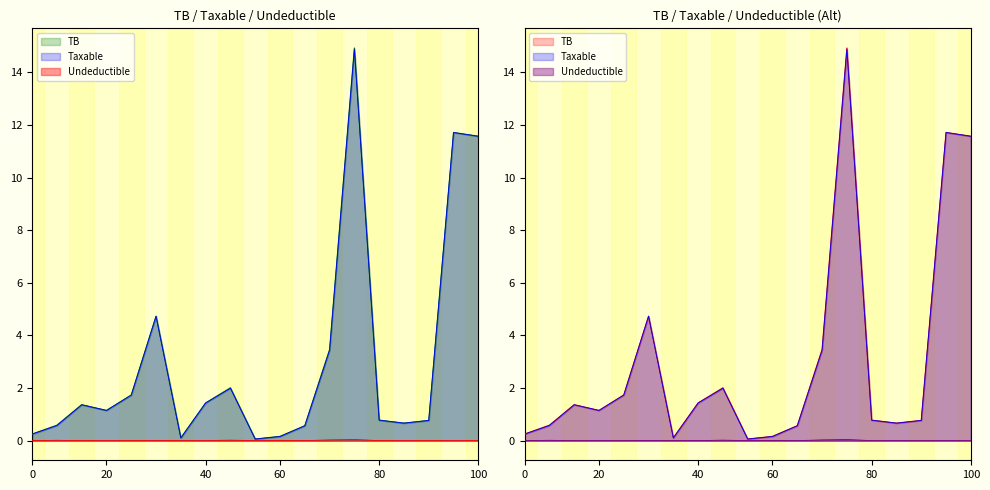

What is the difference between the maximum and minimum values in the TB series?

14.9